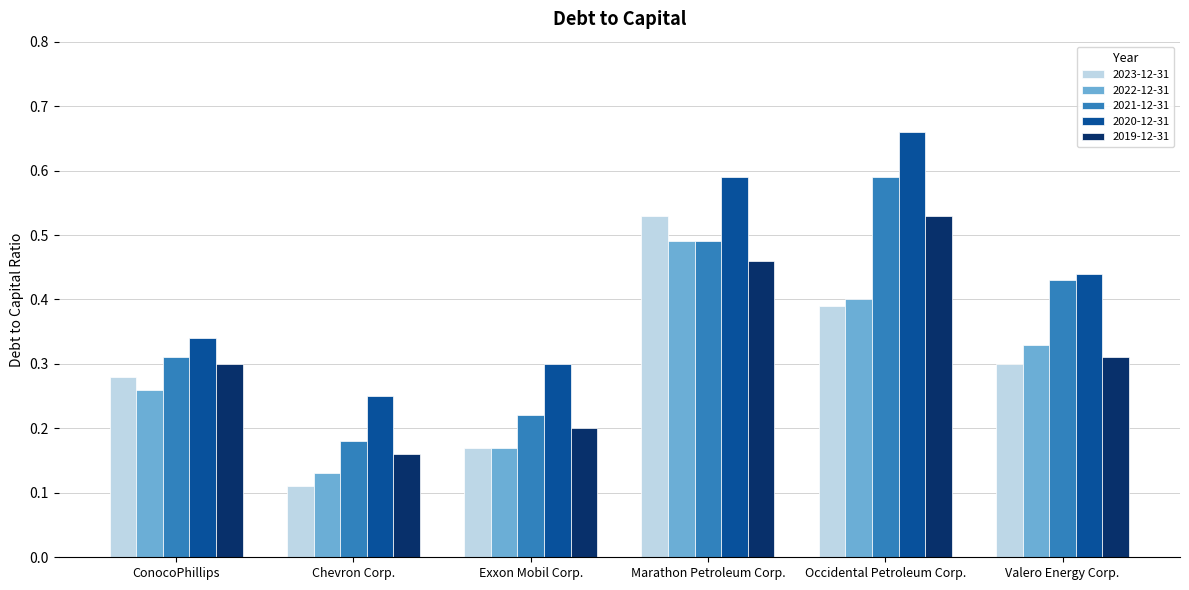

Which series changed the most between ConocoPhillips and Exxon Mobil Corp.?

2023-12-31